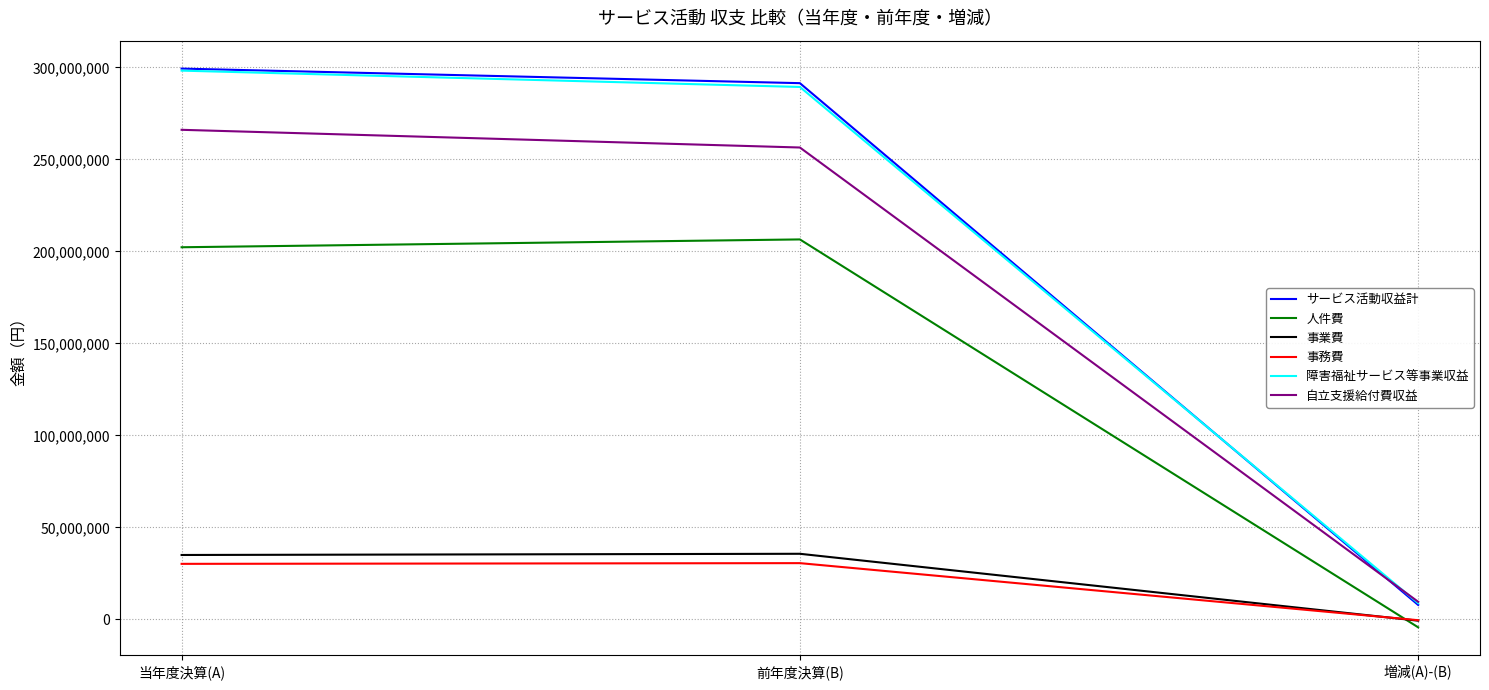

What is the smallest value displayed?

-4253444